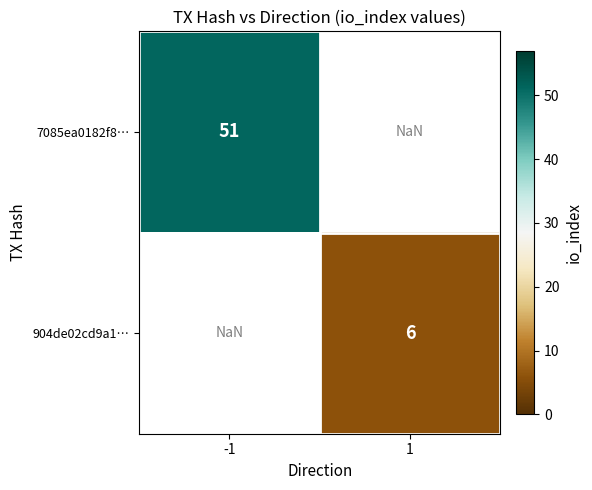

At how many categories does at least one series exceed 46?

1